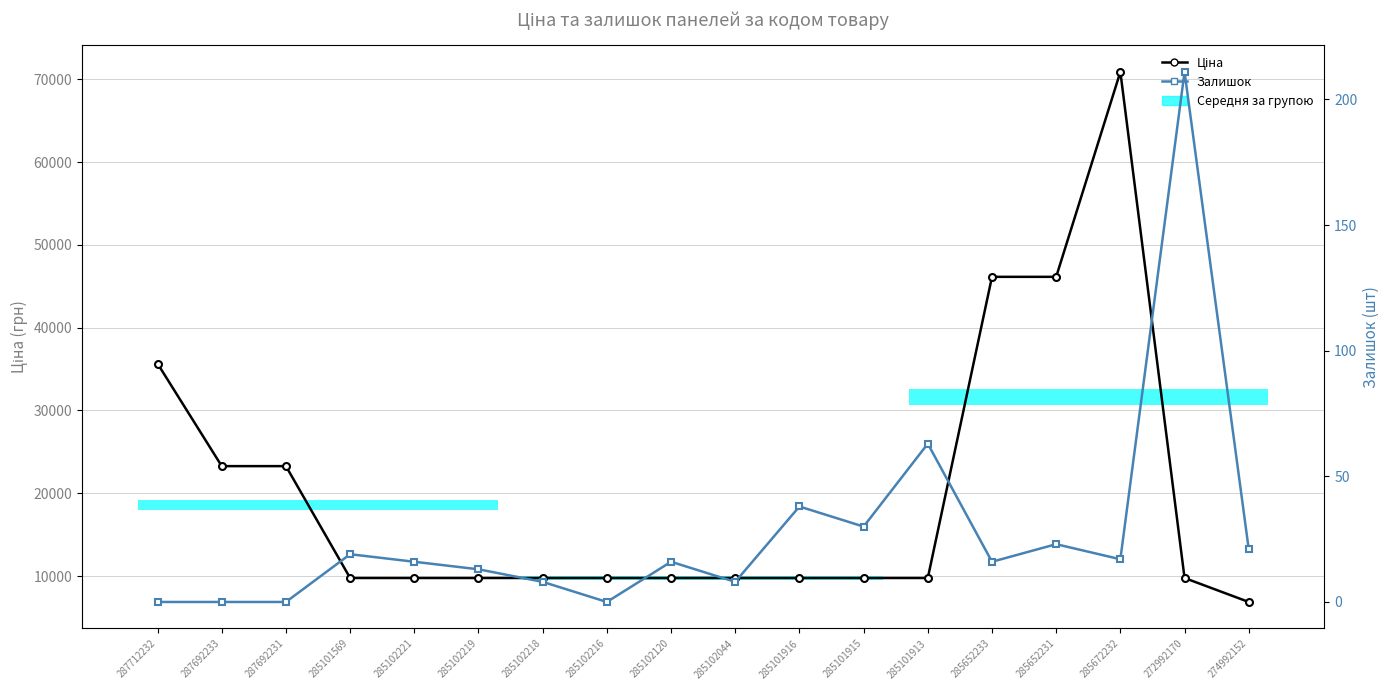

What is the average value of the Залишок series?

27.7